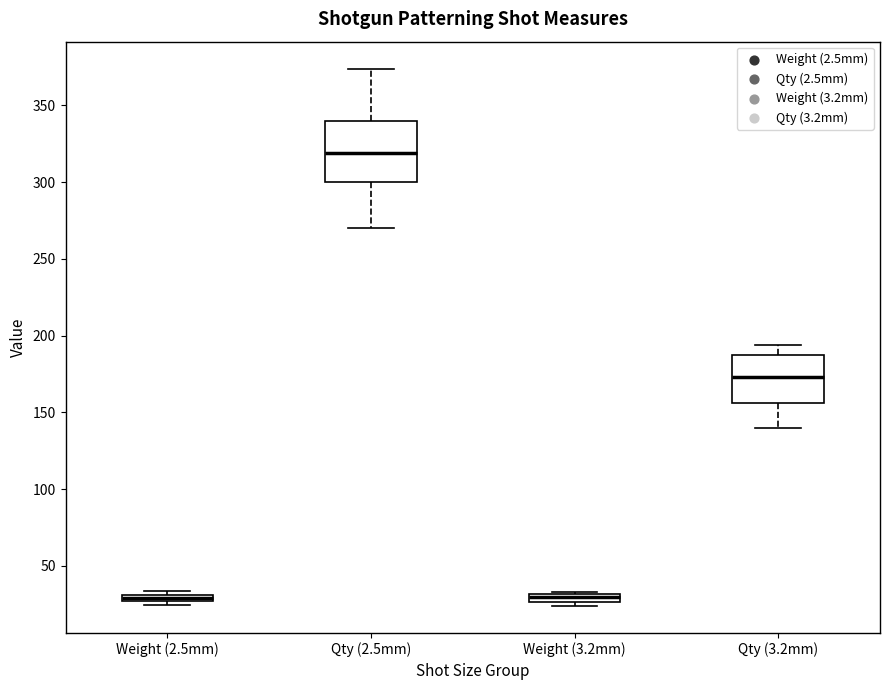

Which box's median line is the highest?

Qty (2.5mm)